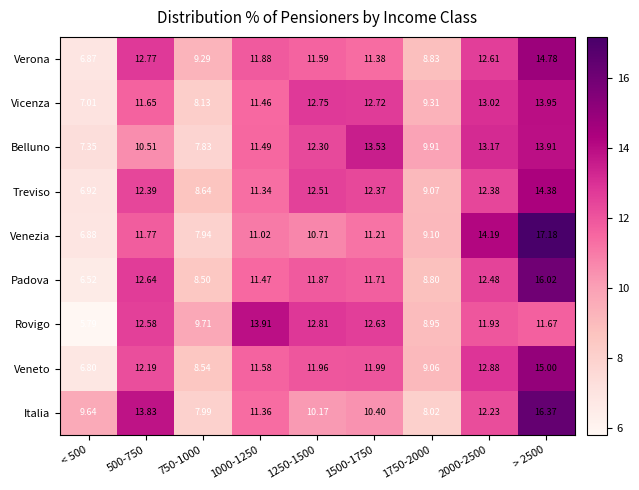

Which series has the widest spread of values?

Venezia